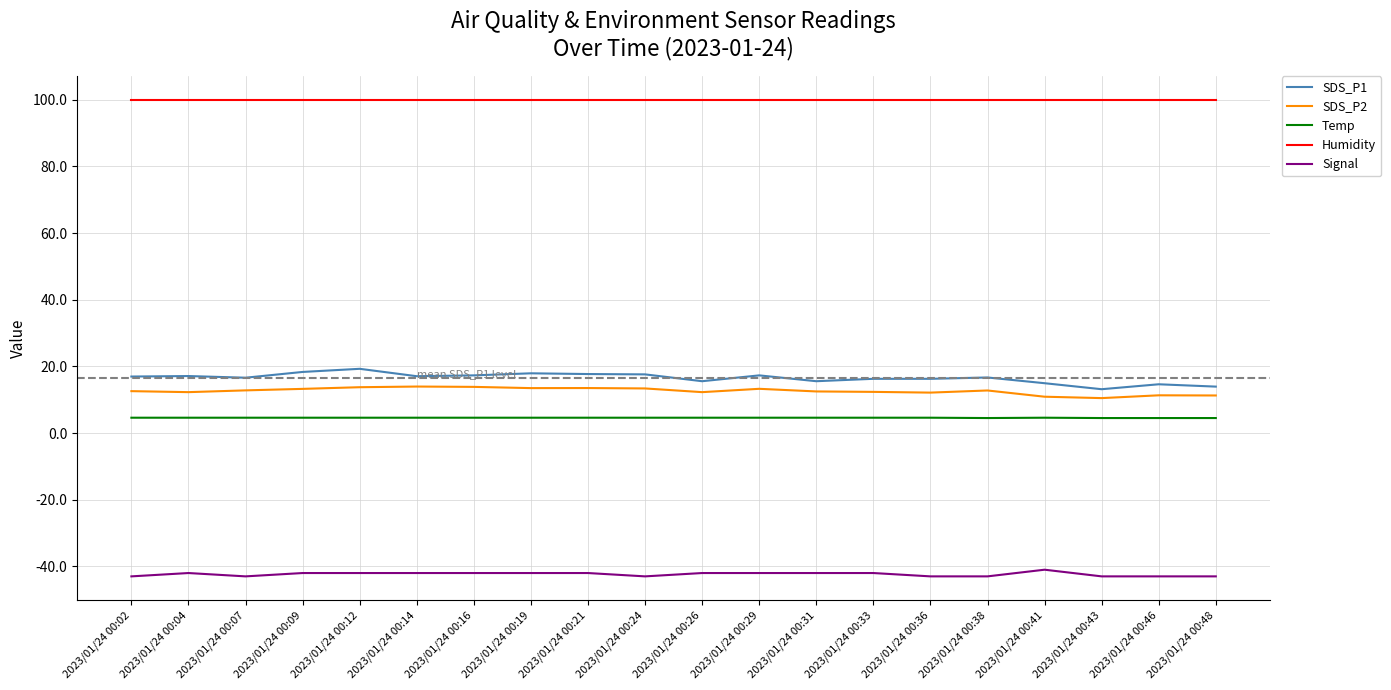

True or false: Signal and Humidity cross at least once.

False